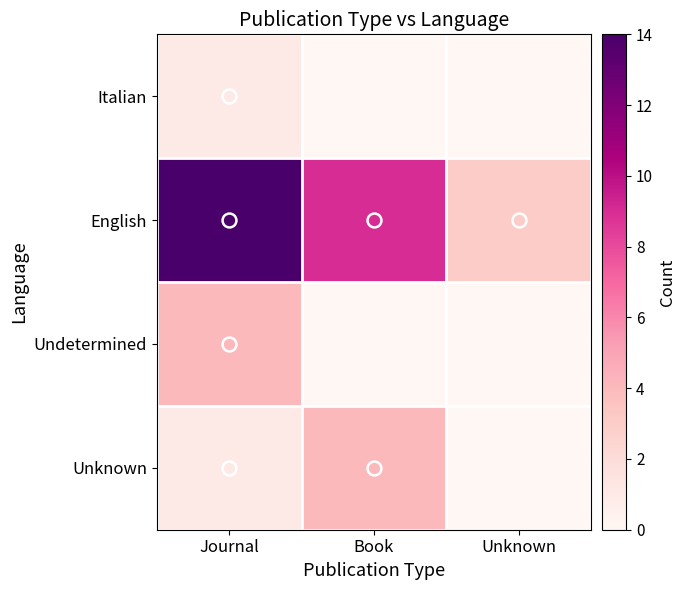

Reading left to right, extract all data points from this chart.

Italian: Journal=1	Book=0	Unknown=0
English: Journal=14	Book=9	Unknown=3
Undetermined: Journal=4	Book=0	Unknown=0
Unknown: Journal=1	Book=4	Unknown=0